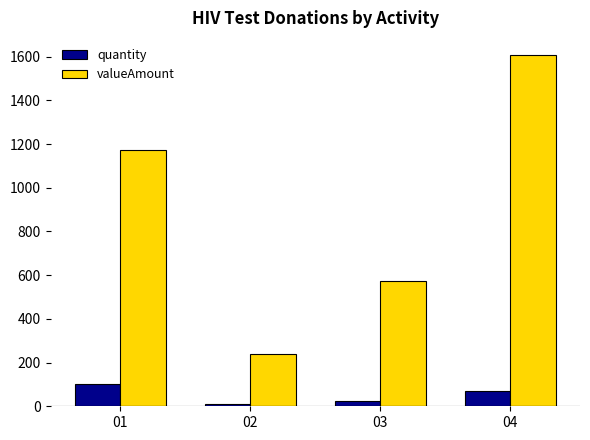

What is the lowest value of the valueAmount series?

239.4